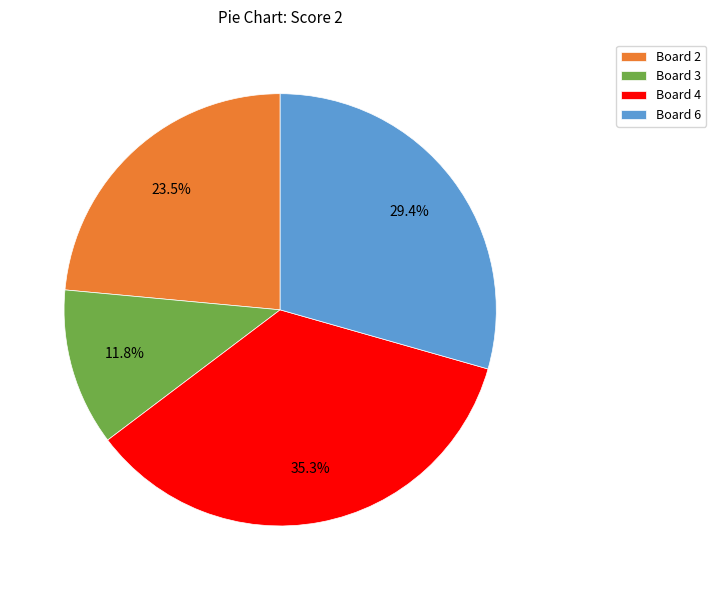

How many segments does this pie chart have?

4